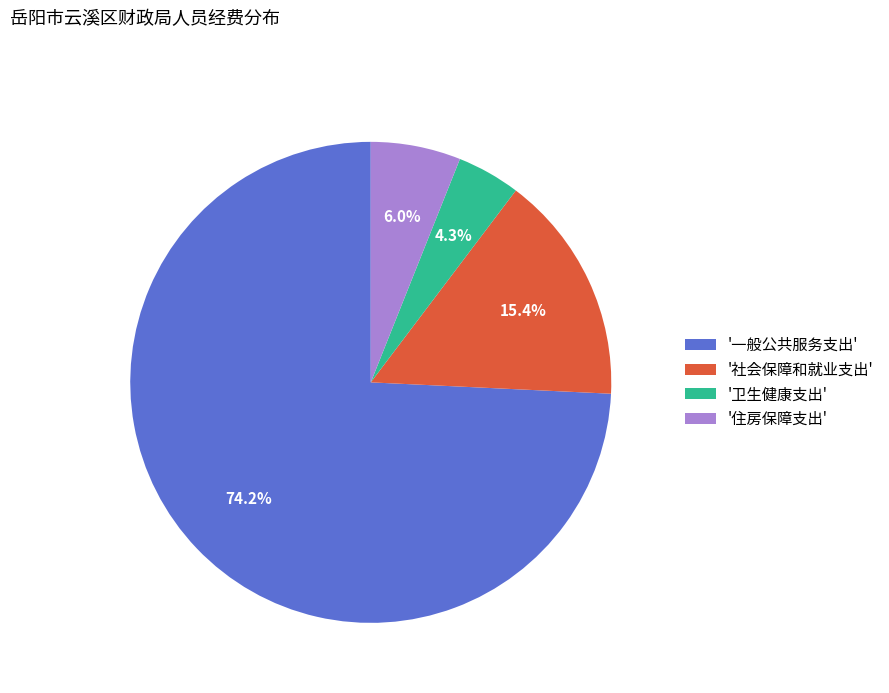

Which has a higher value, '社会保障和就业支出' or '卫生健康支出'?

'社会保障和就业支出'